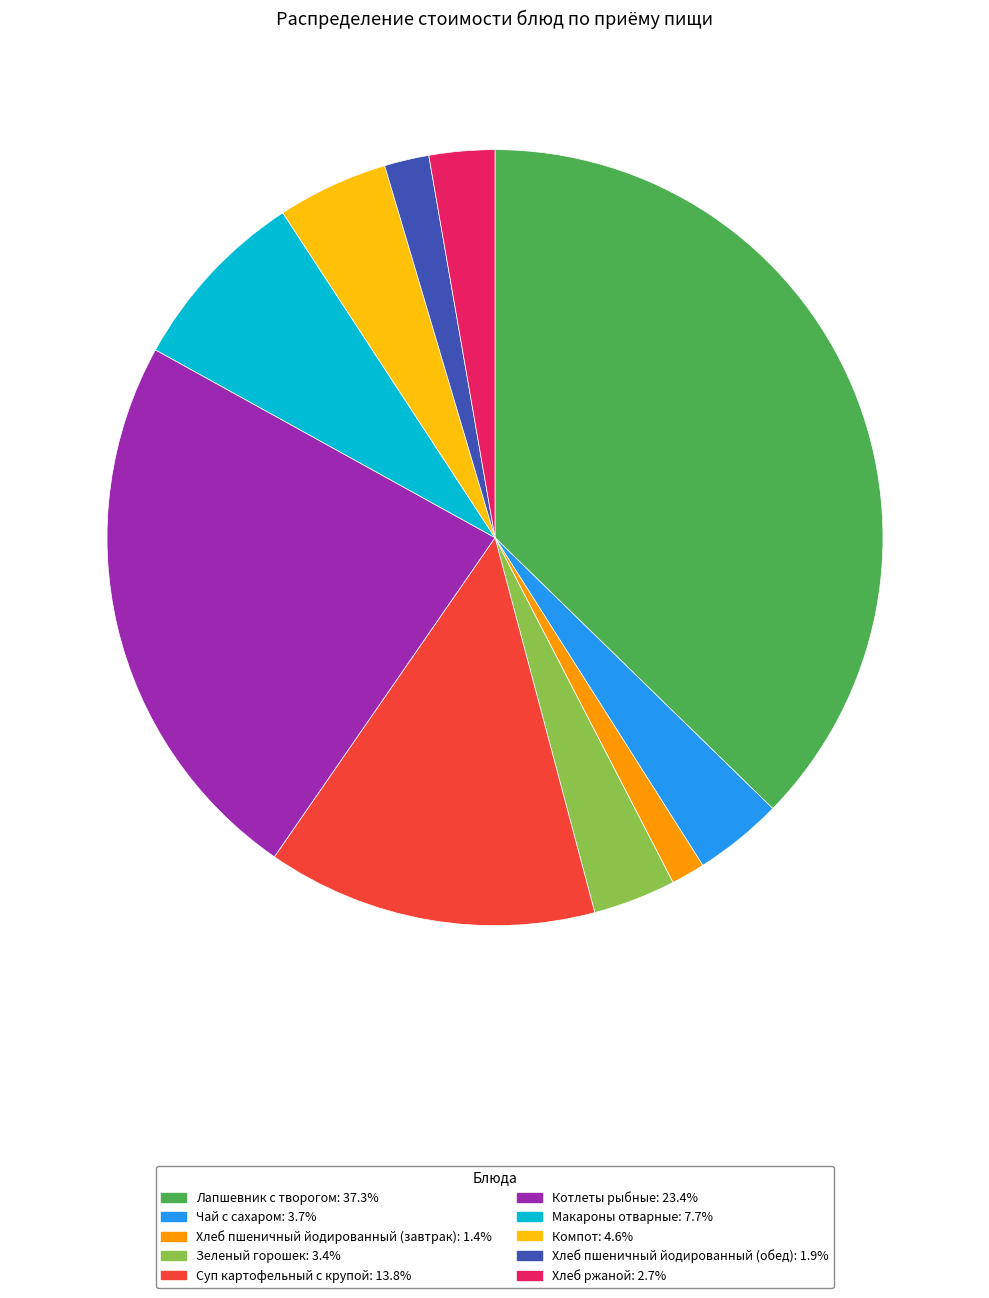

What is the ratio of the value at Зеленый горошек to the value at Лапшевник с творогом?

0.1